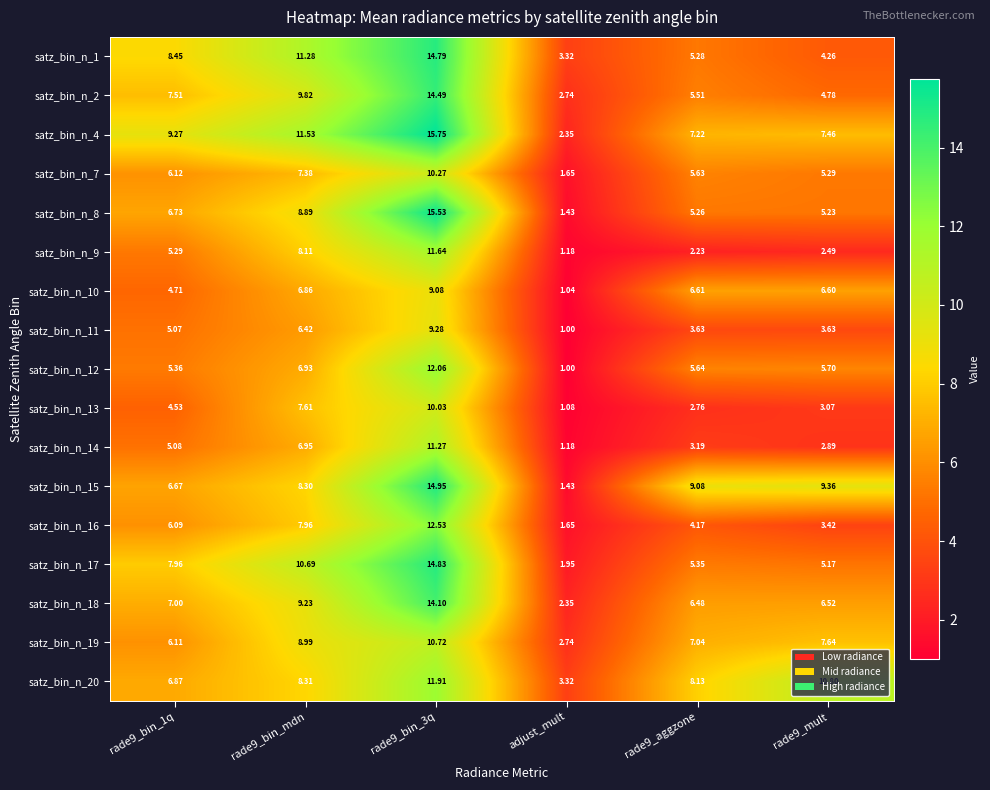

At which category does the chart reach its minimum across all series?

adjust_mult